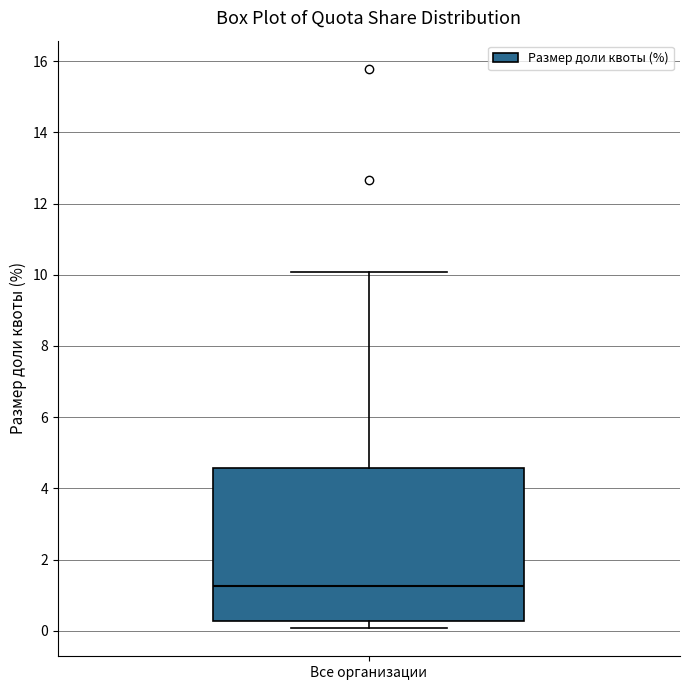

Transcribe this box plot: give where the median line is, the range the box spans, and where the two whiskers end, as read against the y-axis. The values are not printed on the chart, so give them approximately, as read against the axis.

median 1.2, box 0.2 to 4.6, whiskers 0.0 to 10.0